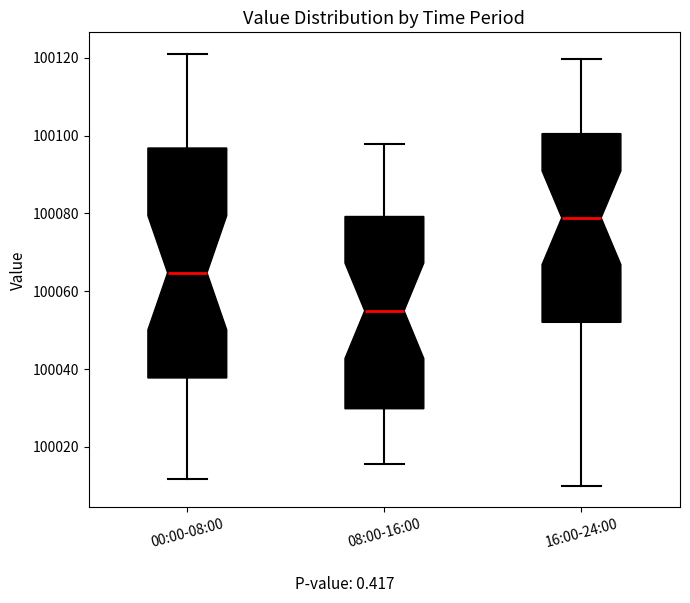

Reading left to right, transcribe this box plot: for each box, give where its median line is, the range the box spans, and where its two whiskers end, as read against the y-axis. The values are not printed on the chart, so give them approximately, as read against the axis.

00:00-08:00: median 100064, box 100038 to 100096, whiskers 100012 to 100122
08:00-16:00: median 100056, box 100030 to 100080, whiskers 100016 to 100098
16:00-24:00: median 100078, box 100052 to 100100, whiskers 100010 to 100120